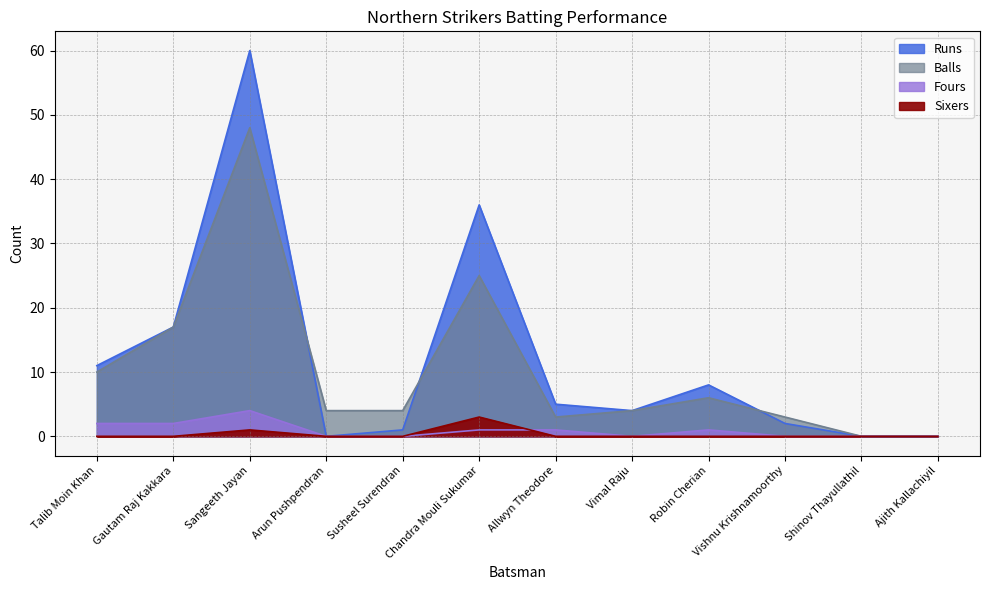

Is the value of Balls at Robin Cherian greater than the value of Sixers at Talib Moin Khan?

Yes